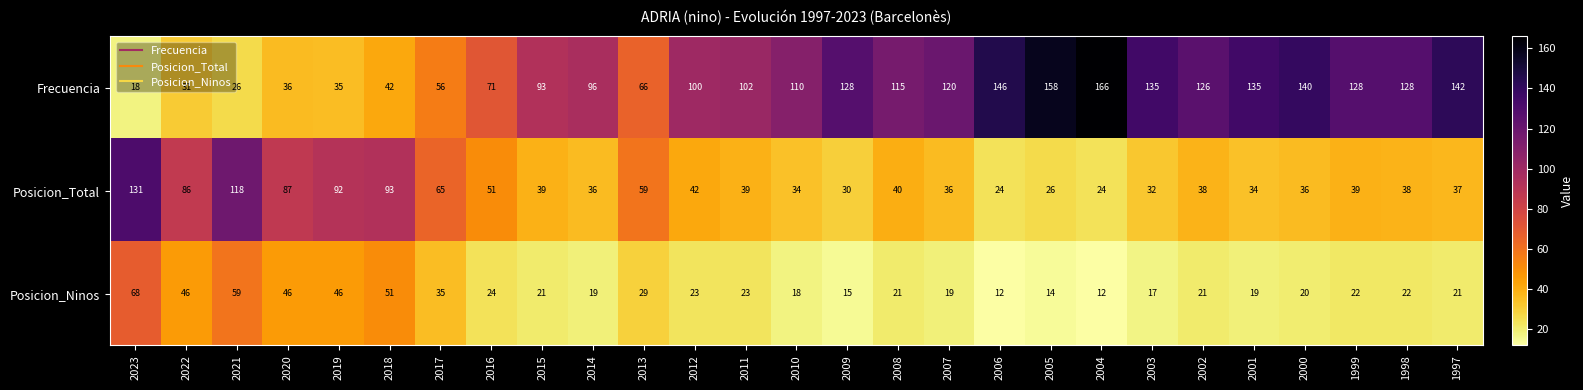

What is the minimum value shown in the chart?

12